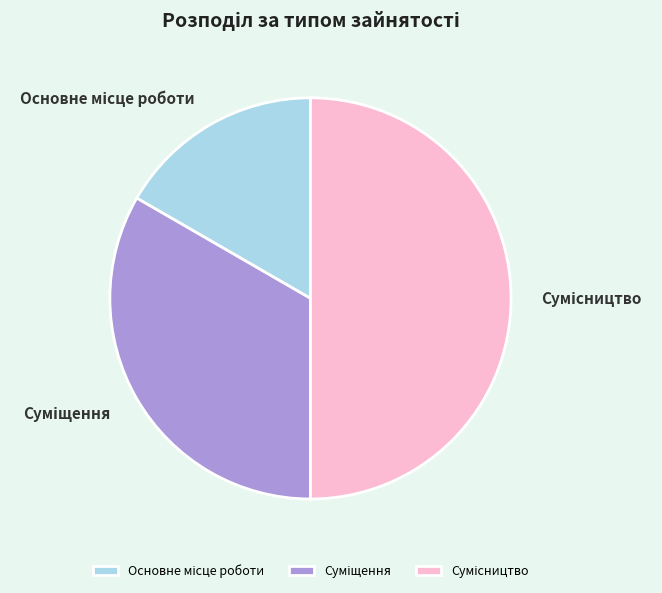

True or false: Сумісництво accounts for 50% of the total.

True